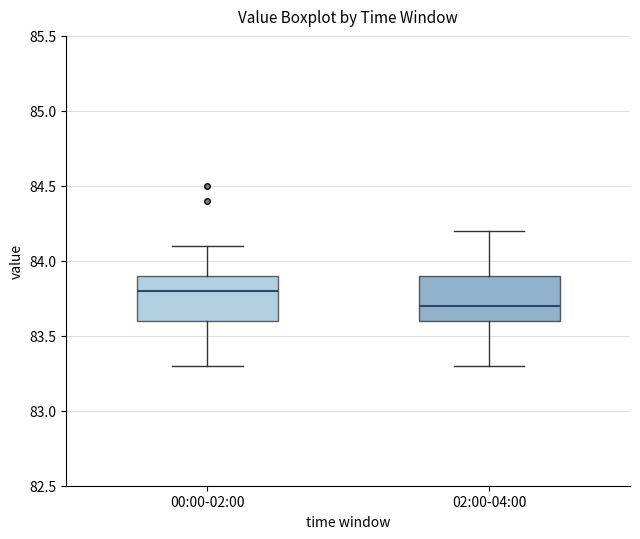

Reading left to right, read every box against the y-axis: the position of its median line, the range the box covers, and the ends of its whiskers. The values are not printed on the chart, so give them approximately, as read against the axis.

00:00-02:00: median 83.8, box 83.6 to 83.9, whiskers 83.3 to 84.1
02:00-04:00: median 83.7, box 83.6 to 83.9, whiskers 83.3 to 84.2